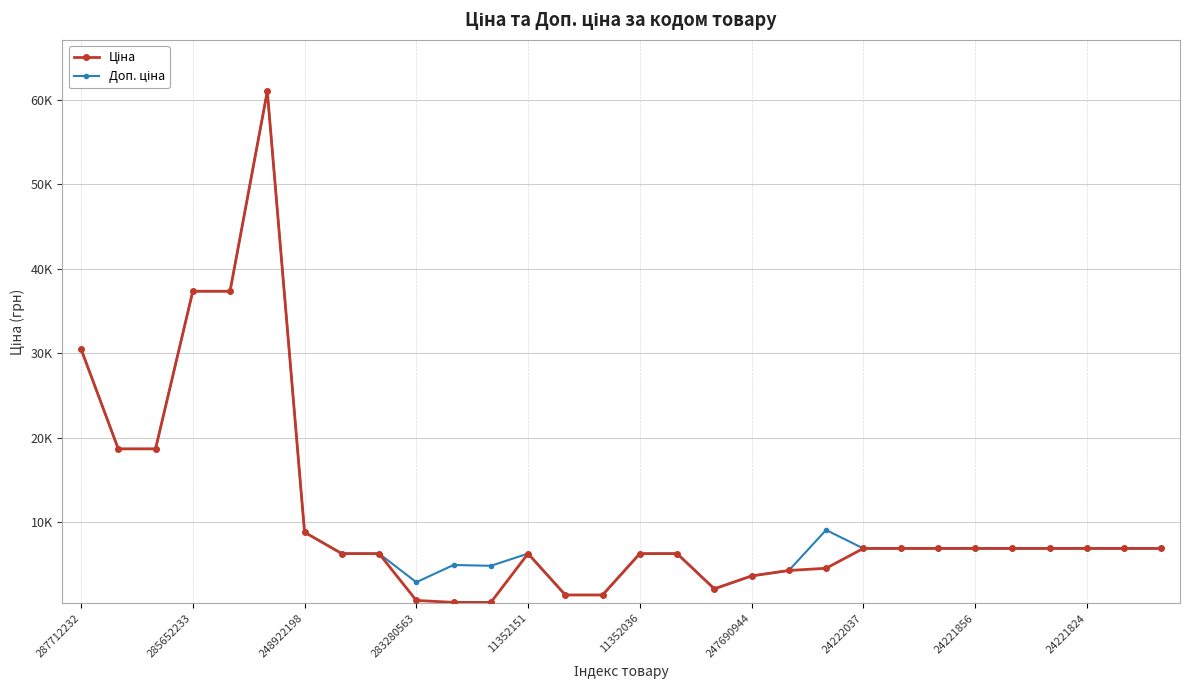

How many data points in Ціна are above 6879?

16